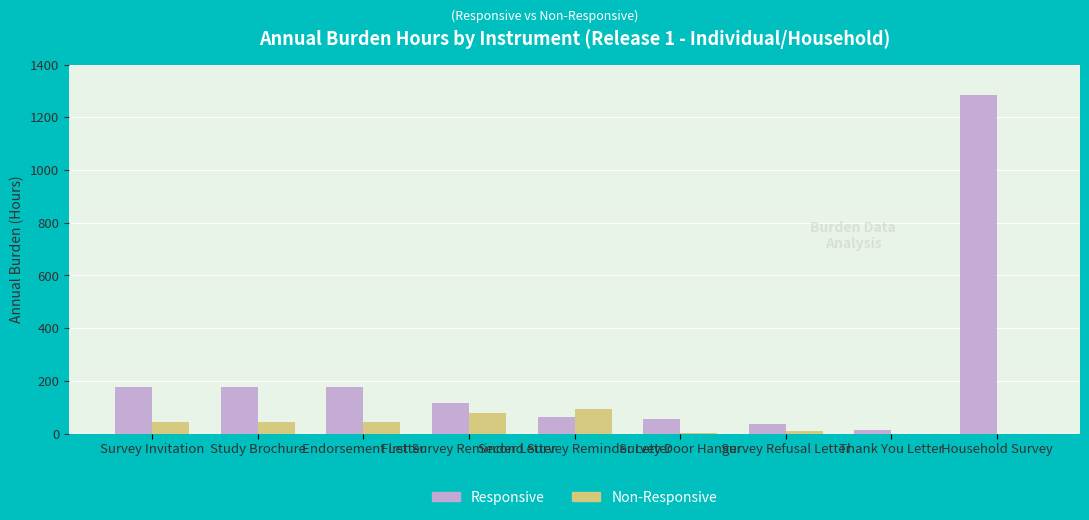

How many series are shown in this chart?

2